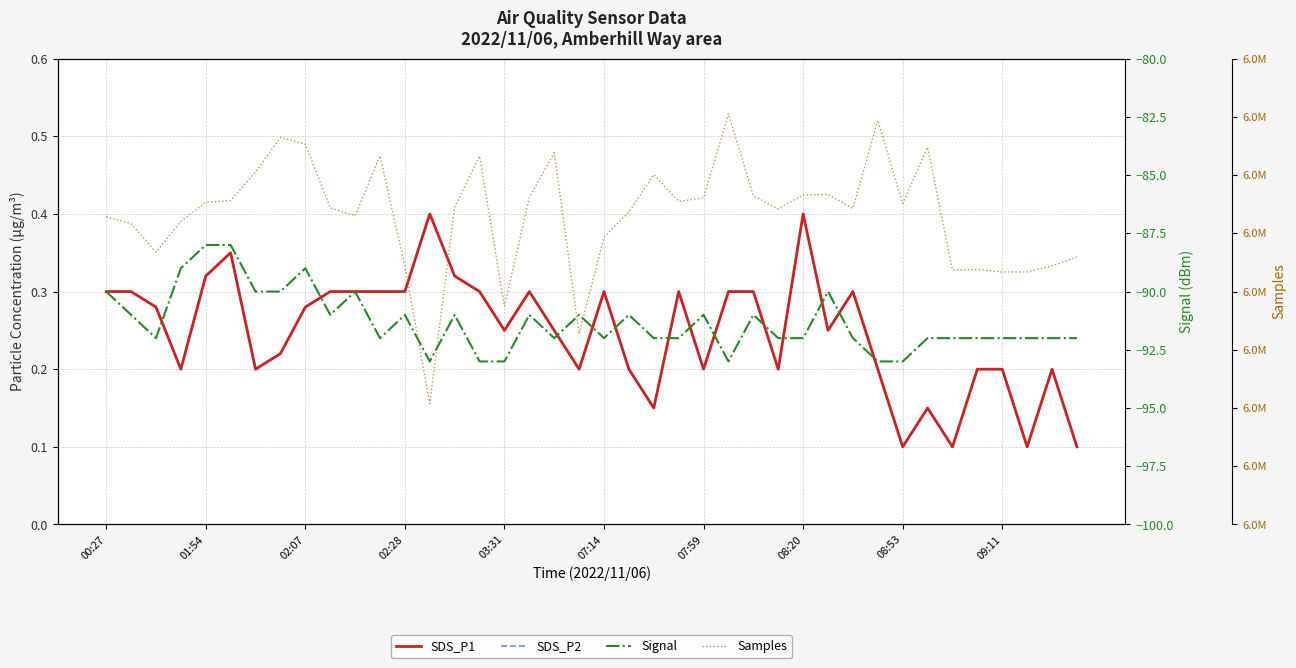

True or false: Samples and SDS_P1 cross at least once.

False